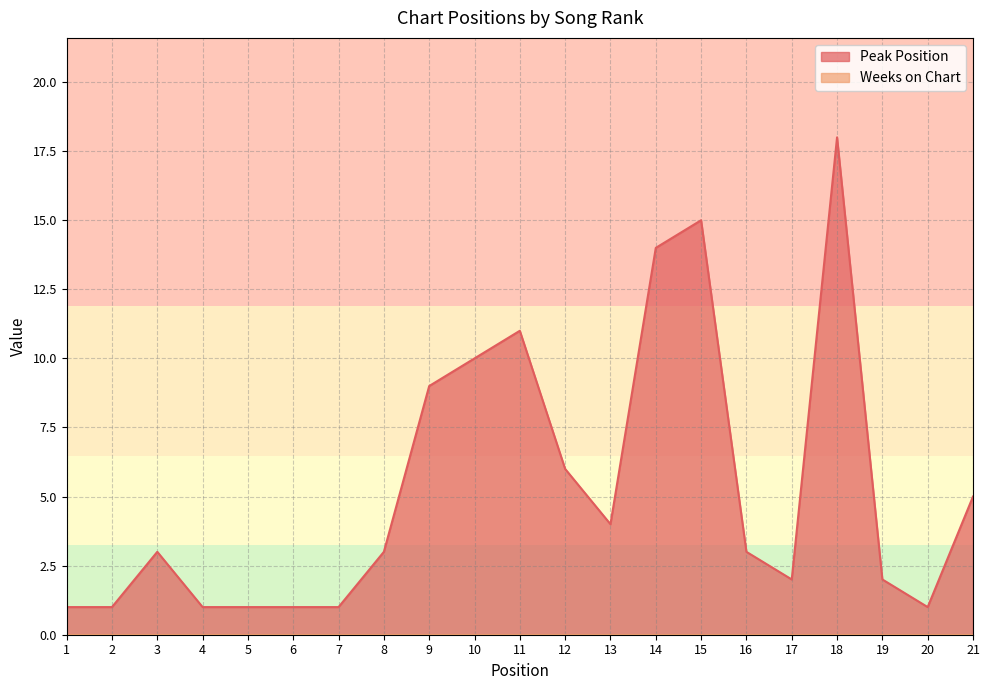

What is the smallest value displayed?

0